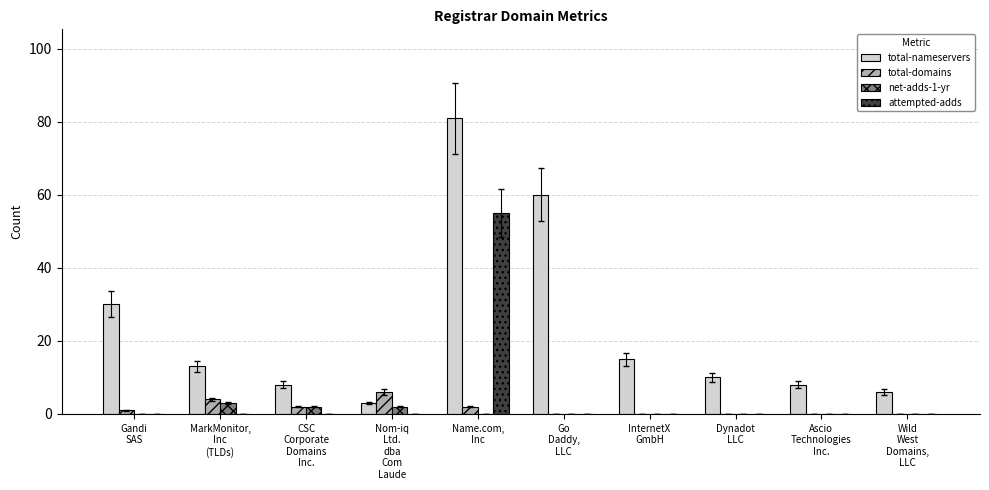

How many series are shown in this chart?

4